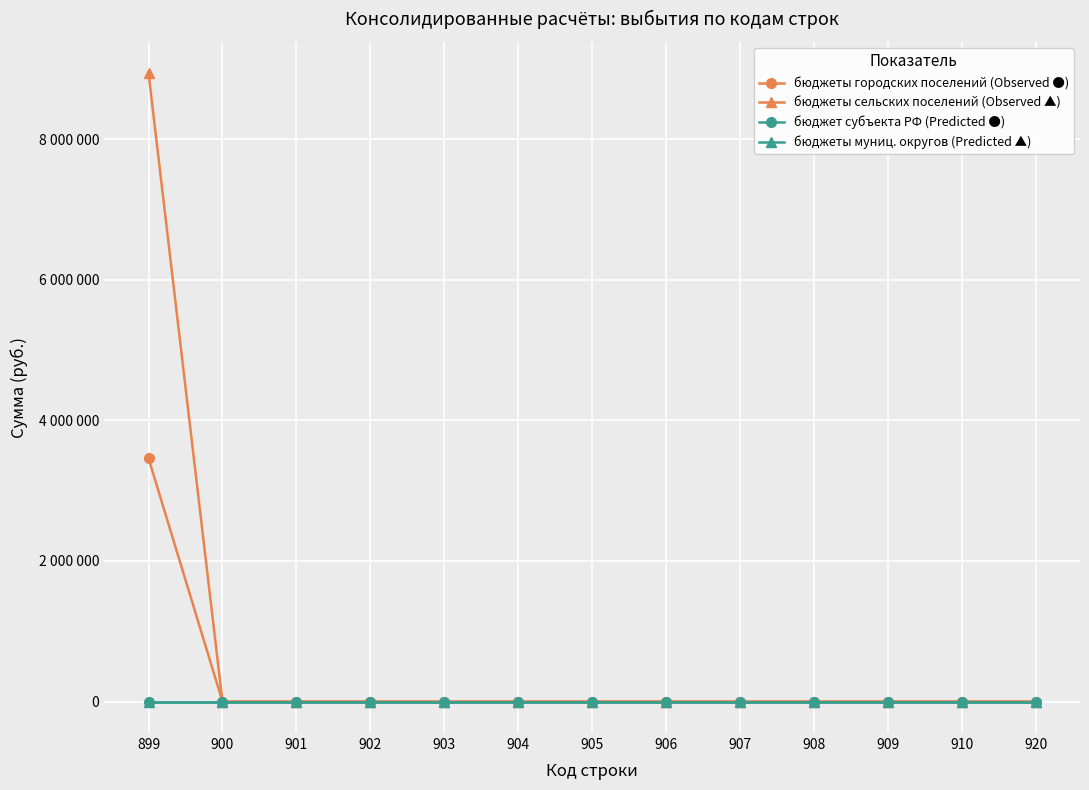

Where is бюджет субъекта РФ (Predicted ●) nearest to the value 0?

899